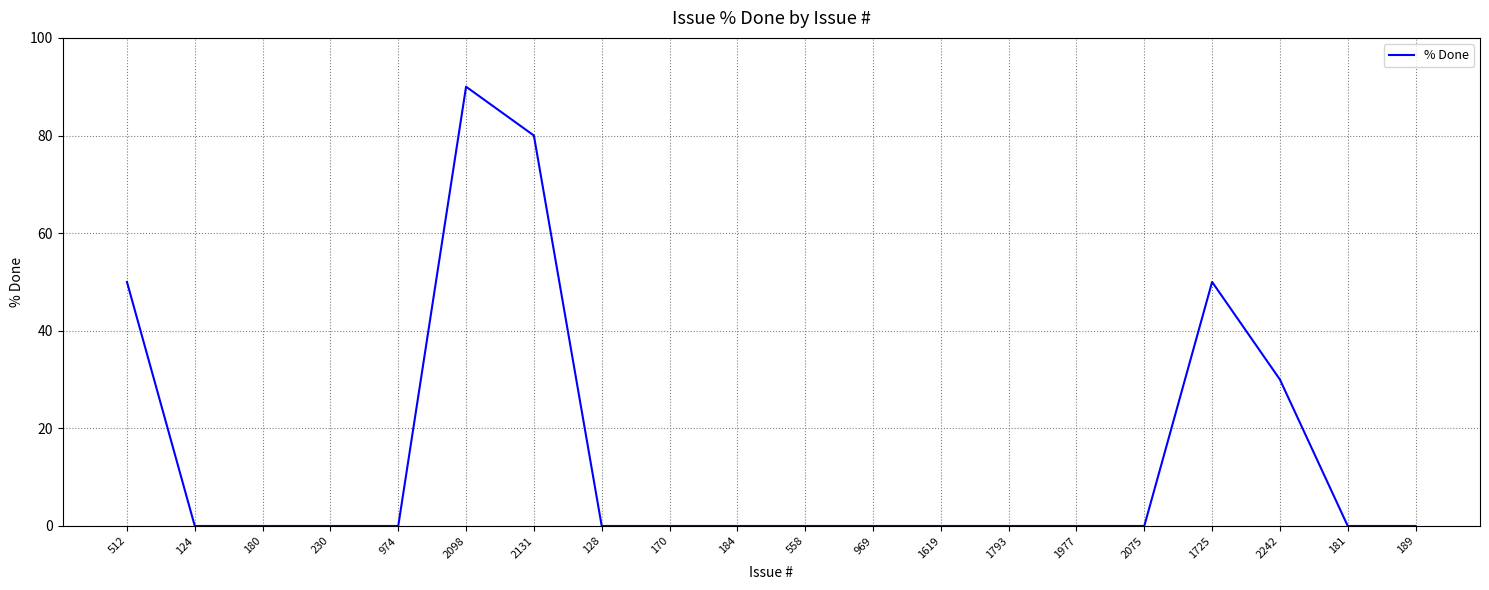

What is the difference between the maximum and second lowest values?

90